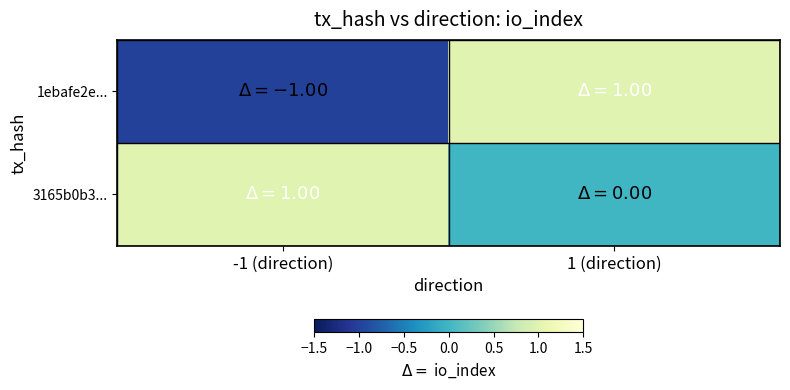

What is the difference between the highest and lowest values at -1 (direction)?

2